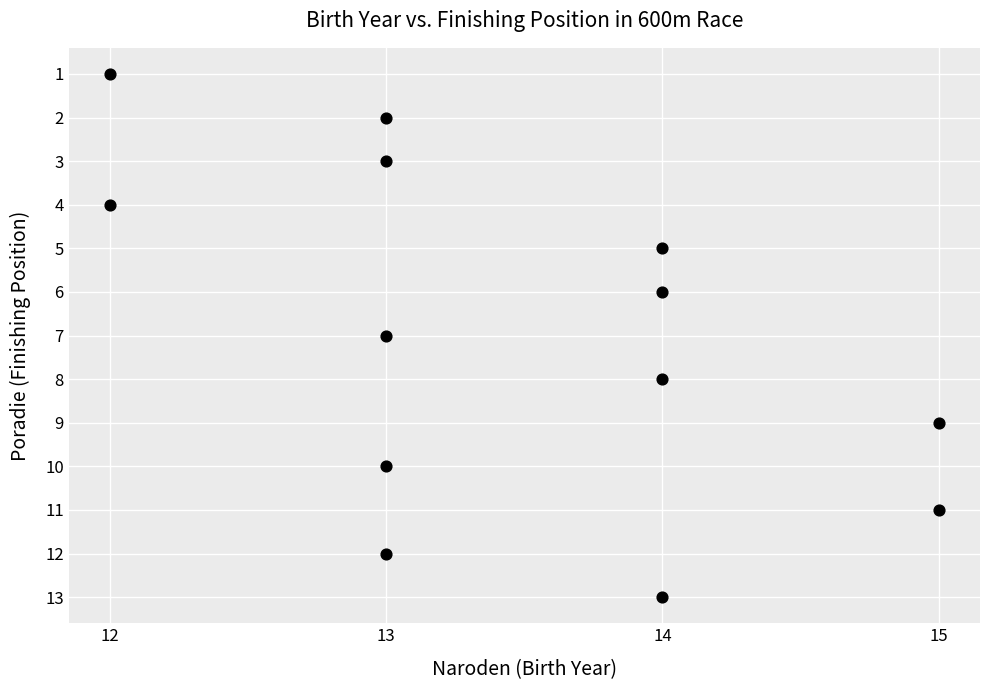

What is the range of Y values (max minus min)?

12